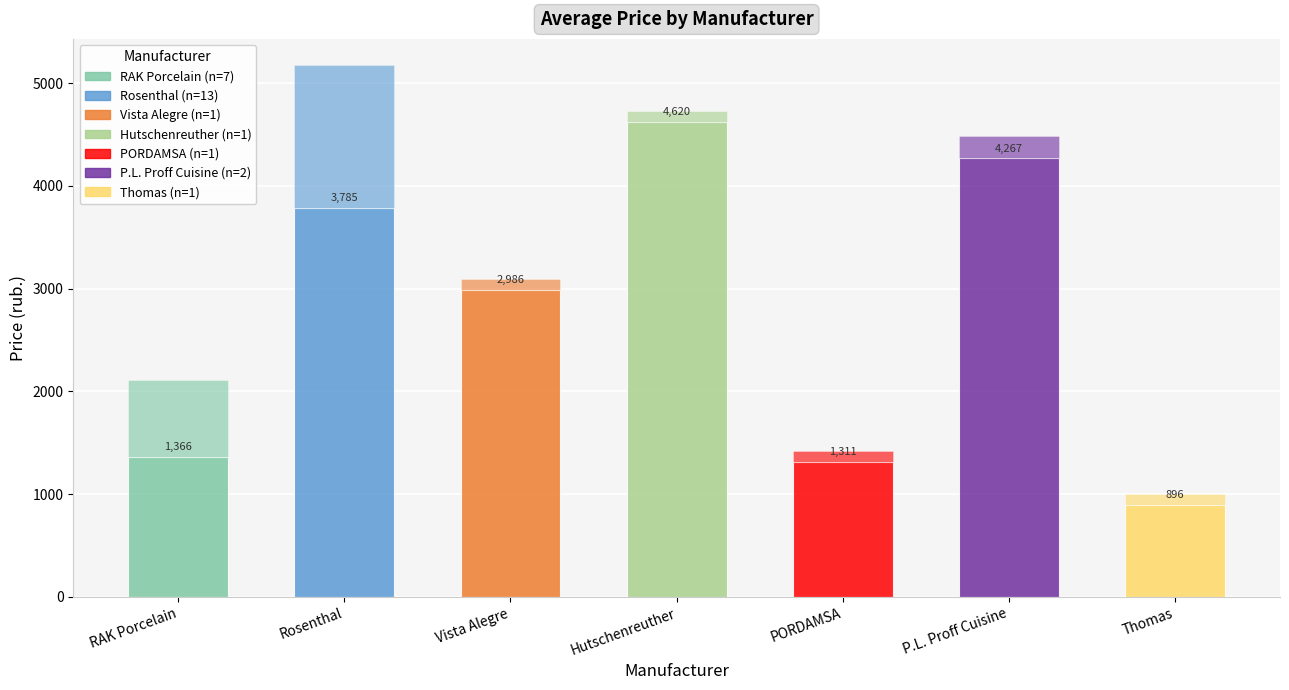

Which label corresponds to the smallest value in the chart?

Vista Alegre